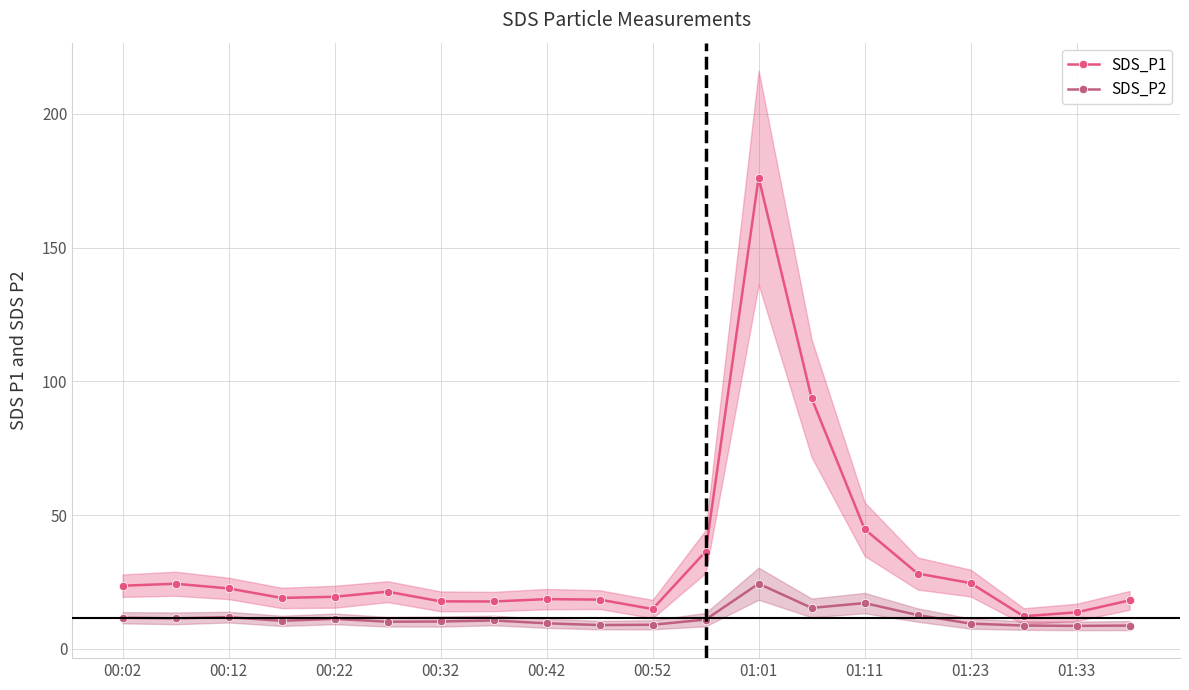

What is the maximum value for SDS_P2?

24.4